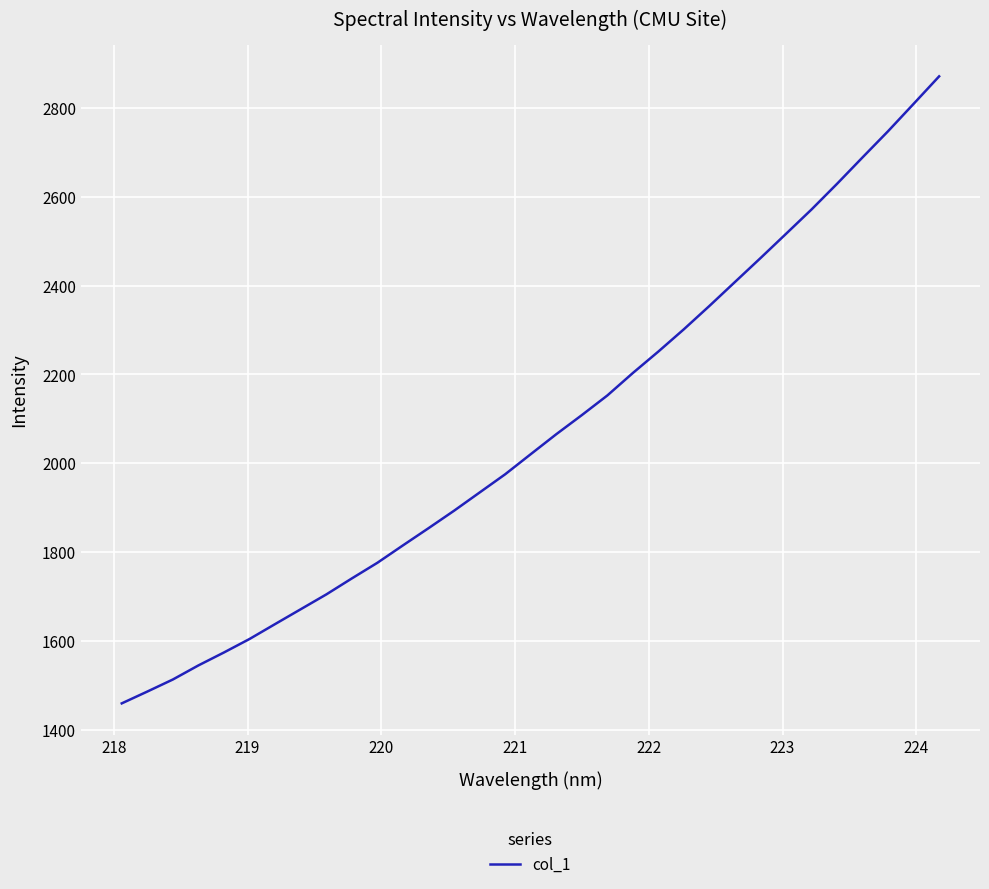

What is the minimum value shown in the chart?

1459.0